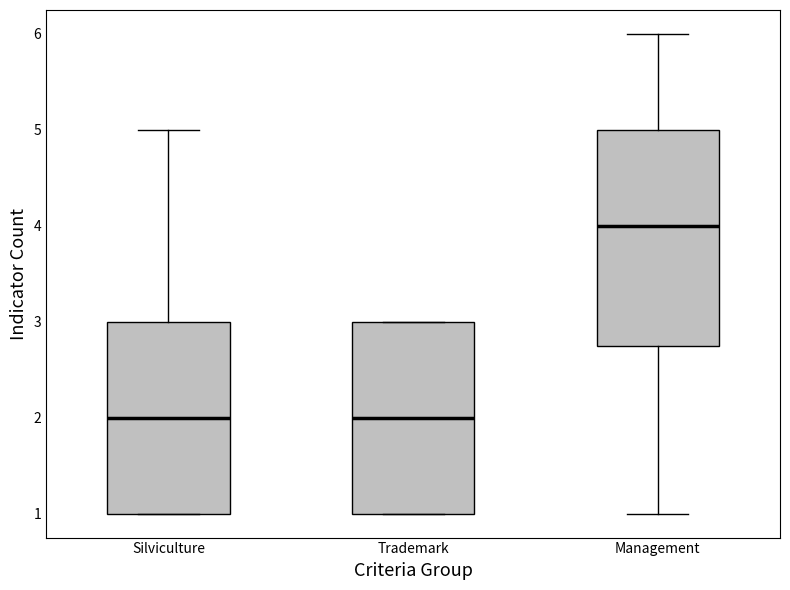

Reading left to right, read every box against the y-axis: the position of its median line, the range the box covers, and the ends of its whiskers. The values are not printed on the chart, so give them approximately, as read against the axis.

Silviculture: median 2.0, box 1.0 to 3.0, whiskers 1.0 to 5.0
Trademark: median 2.0, box 1.0 to 3.0, whiskers 1.0 to 3.0
Management: median 4.0, box 2.8 to 5.0, whiskers 1.0 to 6.0